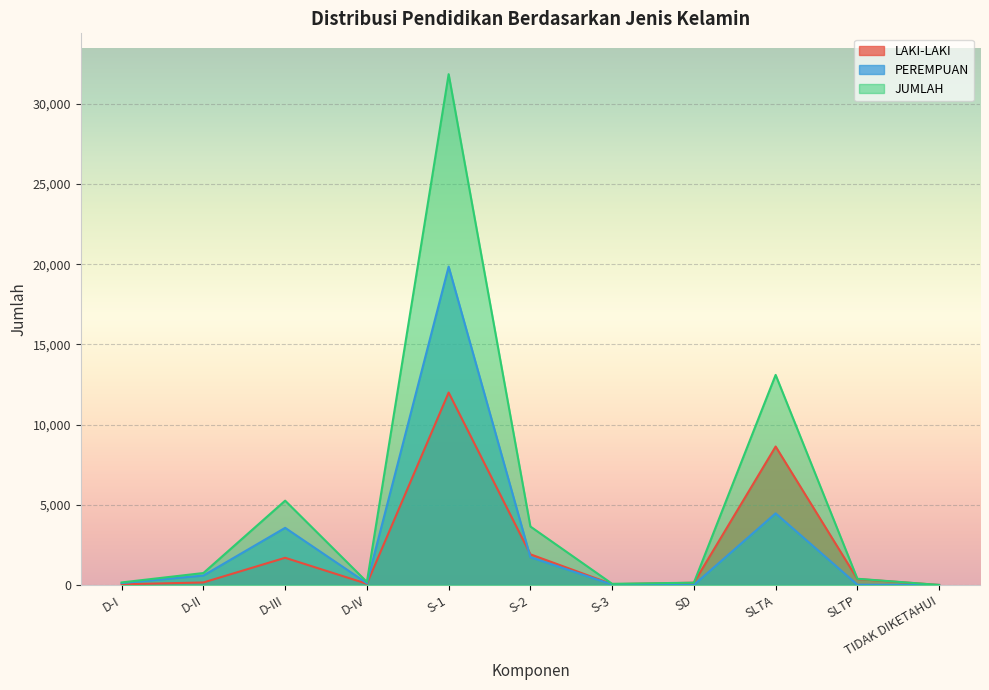

How many values in the JUMLAH series exceed 387?

5